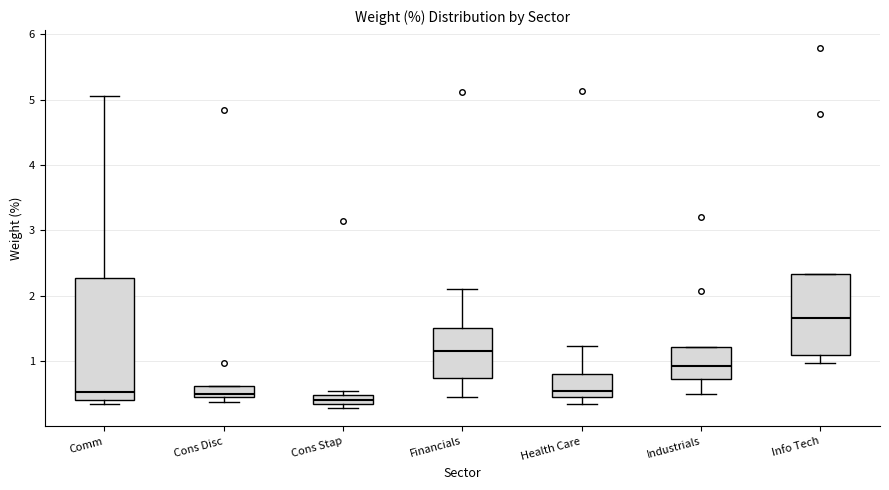

Where is the upper edge of the box for Comm on the y-axis? The values are not printed on the chart, so give them approximately, as read against the axis.

2.3